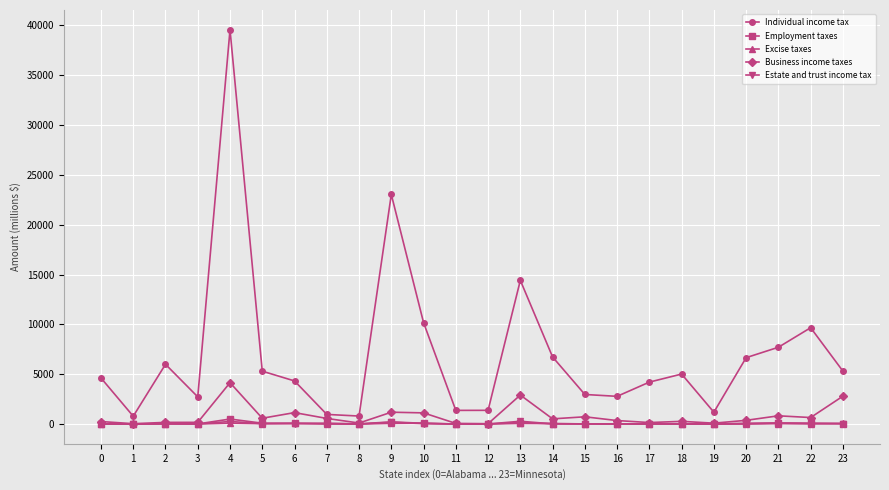

True or false: Individual income tax and Employment taxes cross at least once.

False